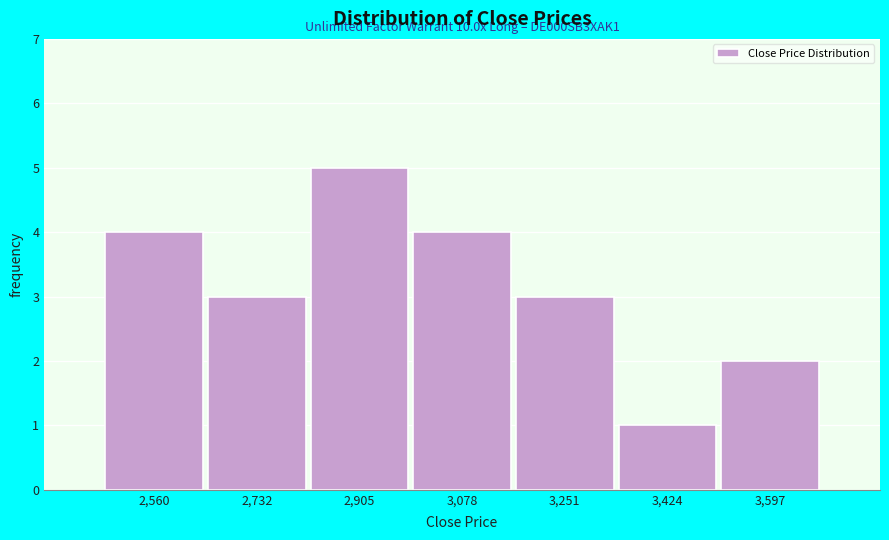

Reading left to right, extract all data points from this chart.

4	3	5	4	3	1	2